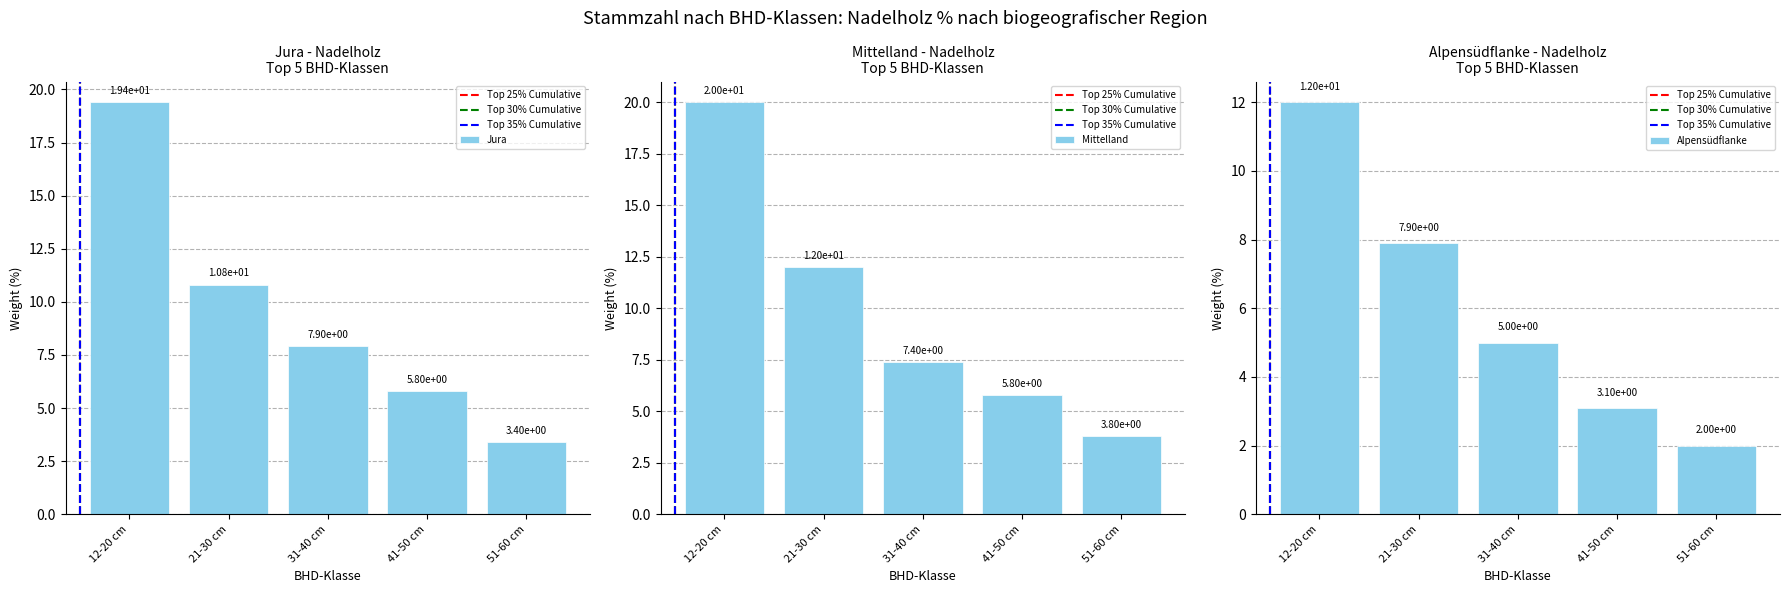

What is the label of the 2nd bar from the right?

41-50 cm